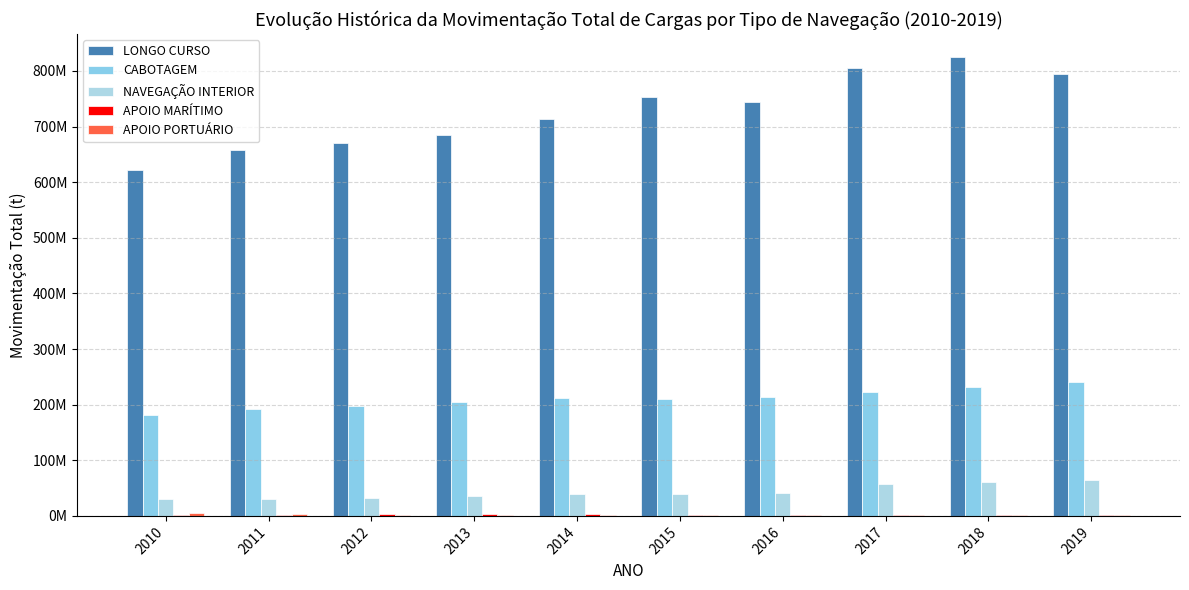

Reading left to right, transcribe all the data shown in this chart.

LONGO CURSO: 2010=622043696.8	2011=657469165.5	2012=670542771.5	2013=684196228.0	2014=713628715.5	2015=753977451.5	2016=743462113.0	2017=804521562.8	2018=825170526.1	2019=793983253.9
CABOTAGEM: 2010=182097019.4	2011=192764663.5	2012=197492126.2	2013=205224681.6	2014=211754415.3	2015=210772450.1	2016=213965151.2	2017=222777988.4	2018=231434267.9	2019=240940837.7
NAVEGAÇÃO INTERIOR: 2010=29588864.9	2011=30934452.3	2012=31893039.5	2013=36046139.5	2014=38911557.6	2015=38771580.1	2016=41357276.1	2017=56837153.2	2018=60812636.8	2019=65419195.2
APOIO MARÍTIMO: 2010=1837332.8	2011=2363429.6	2012=3301497.5	2013=2529878.9	2014=2937056.7	2015=2498521.2	2016=1586998.1	2017=1807650.0	2018=2431139.7	2019=1538002.6
APOIO PORTUÁRIO: 2010=4586784.5	2011=3872005.4	2012=1169309.7	2013=1354483.1	2014=1649918.7	2015=2284643.3	2016=2460500.3	2017=1862471.8	2018=2301559.9	2019=2205126.5